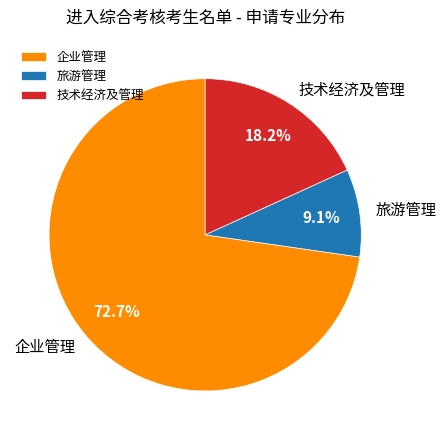

Is the sum of 企业管理 and 技术经济及管理 greater than half?

Yes